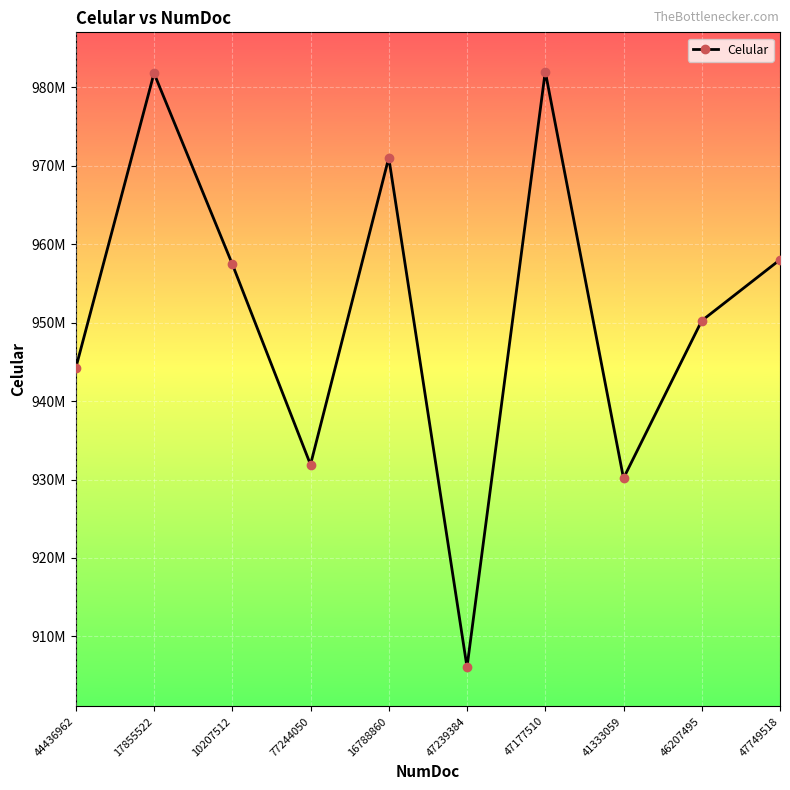

True or false: the data has more than 0 interior local peaks.

True